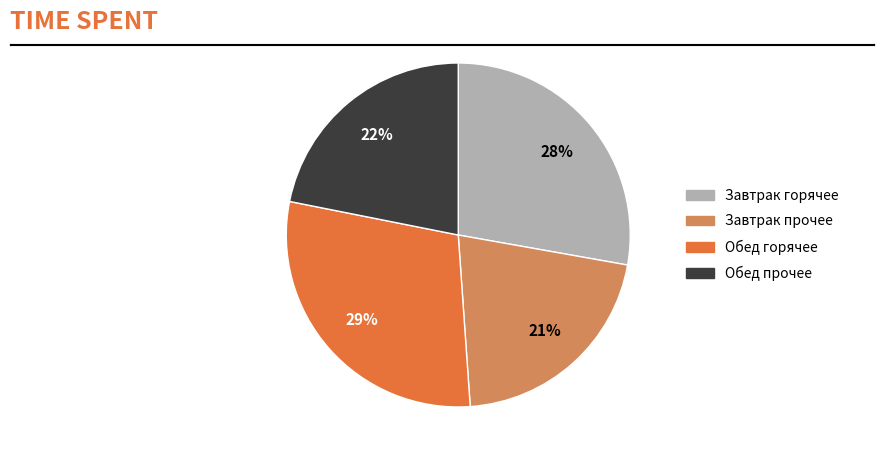

To the nearest percent, what is the difference between the largest and smallest slice percentages?

8%